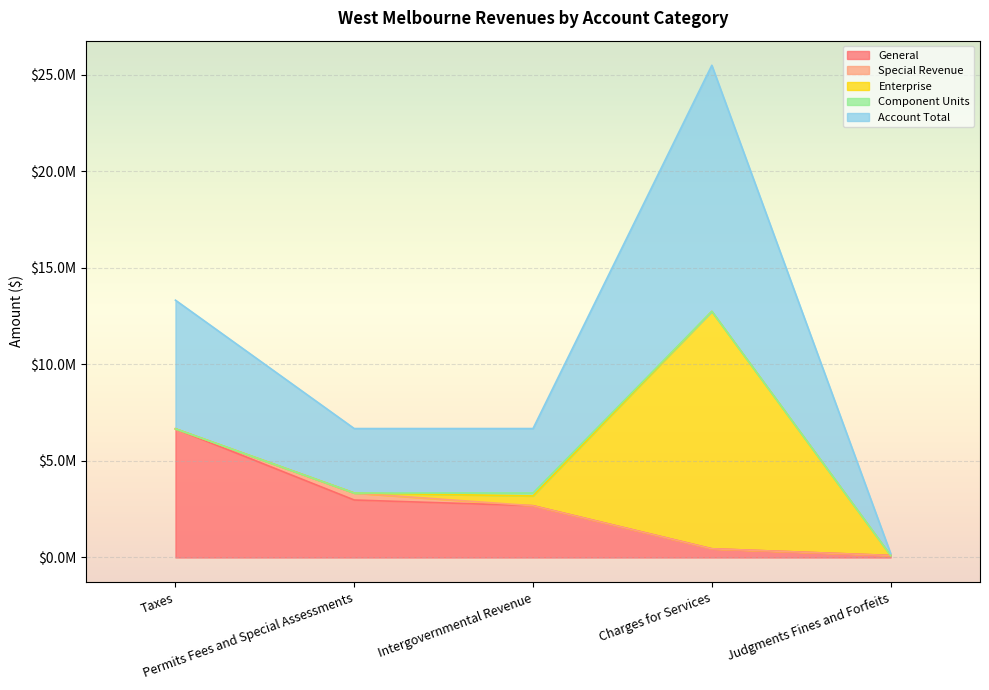

True or false: Special Revenue has more than 0 points higher than both neighbors.

True